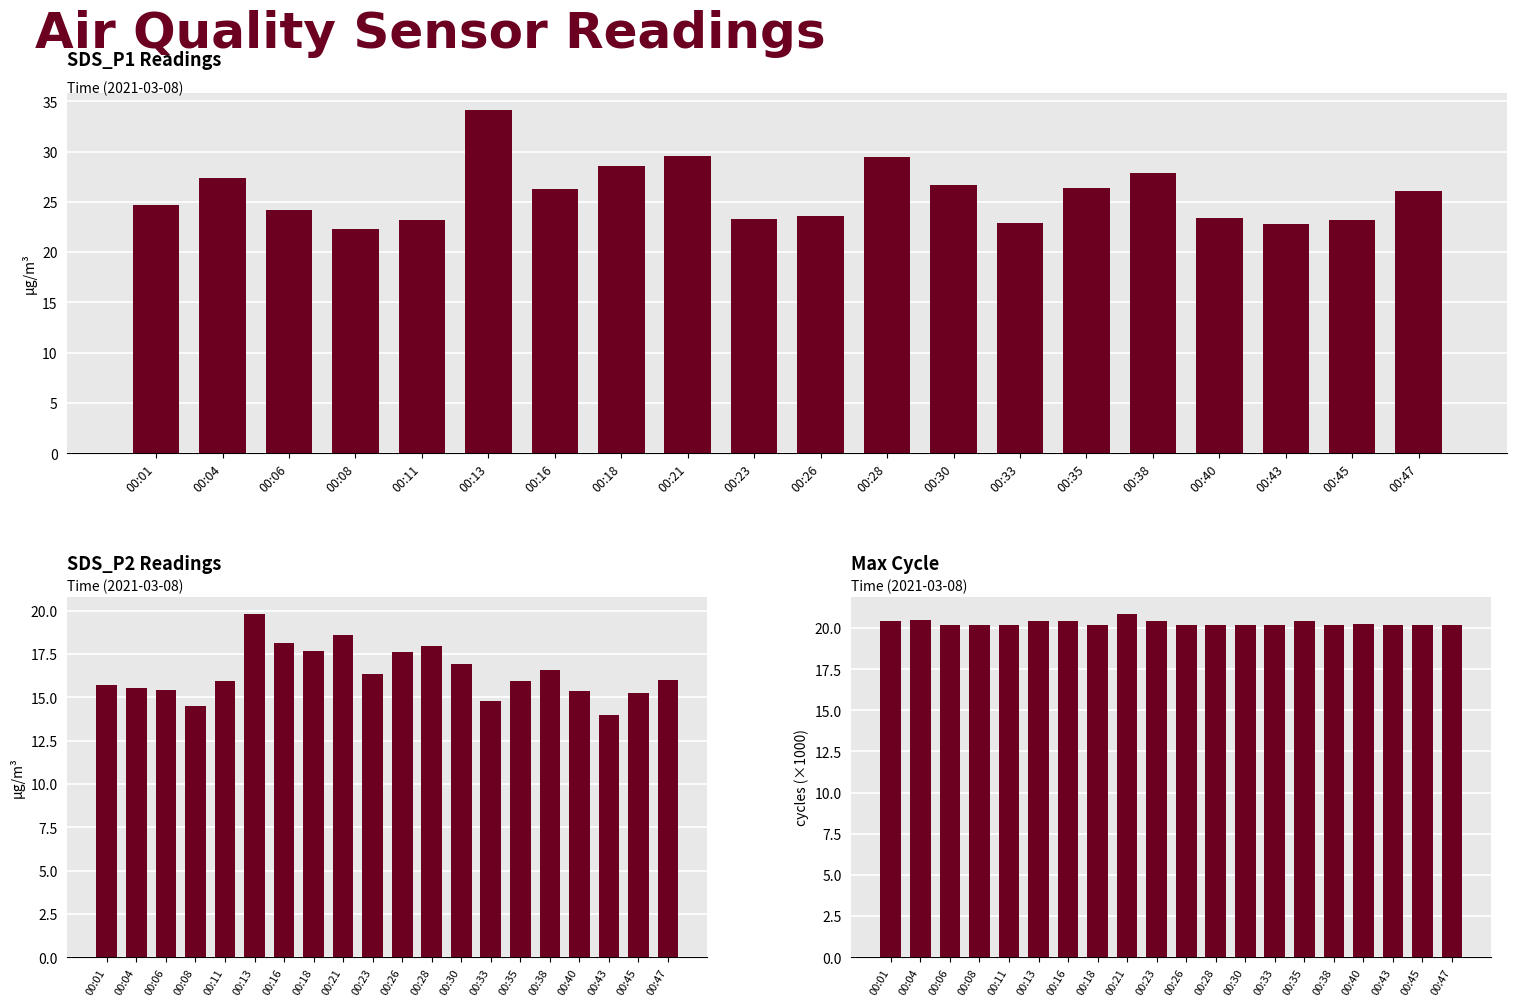

At how many categories does at least one series exceed 24?

12